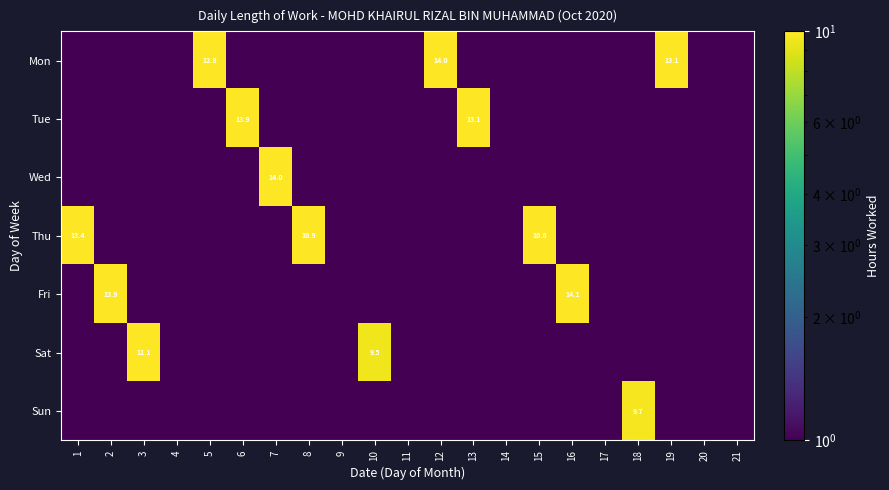

Which has a higher value, 10 or 11?

10